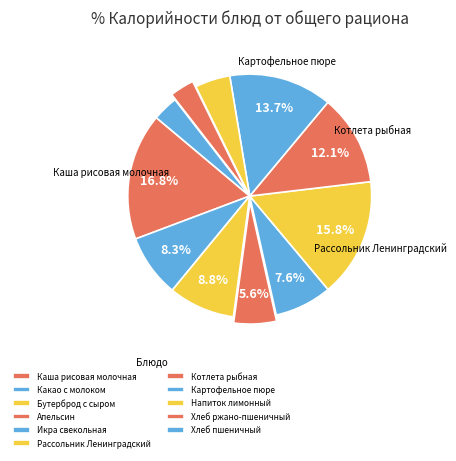

Between Апельсин and Бутерброд с сыром, which is larger?

Бутерброд с сыром